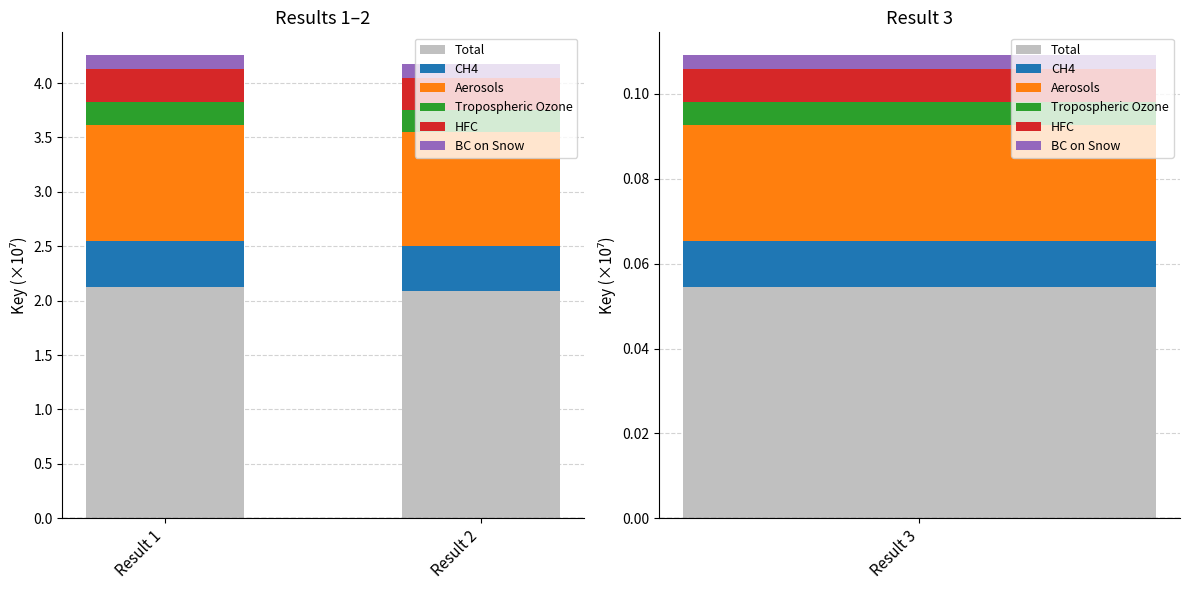

Between Result 1 and Result 2, which series saw the biggest shift?

Total